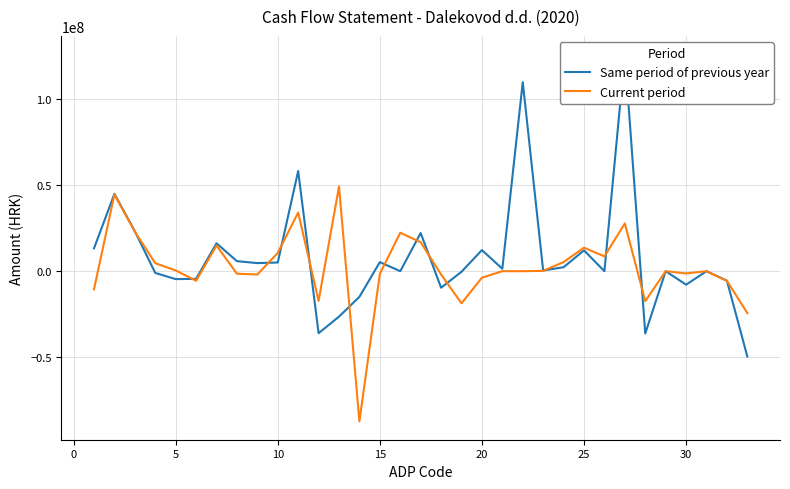

What is the highest value of the Current period series?

49145105.4